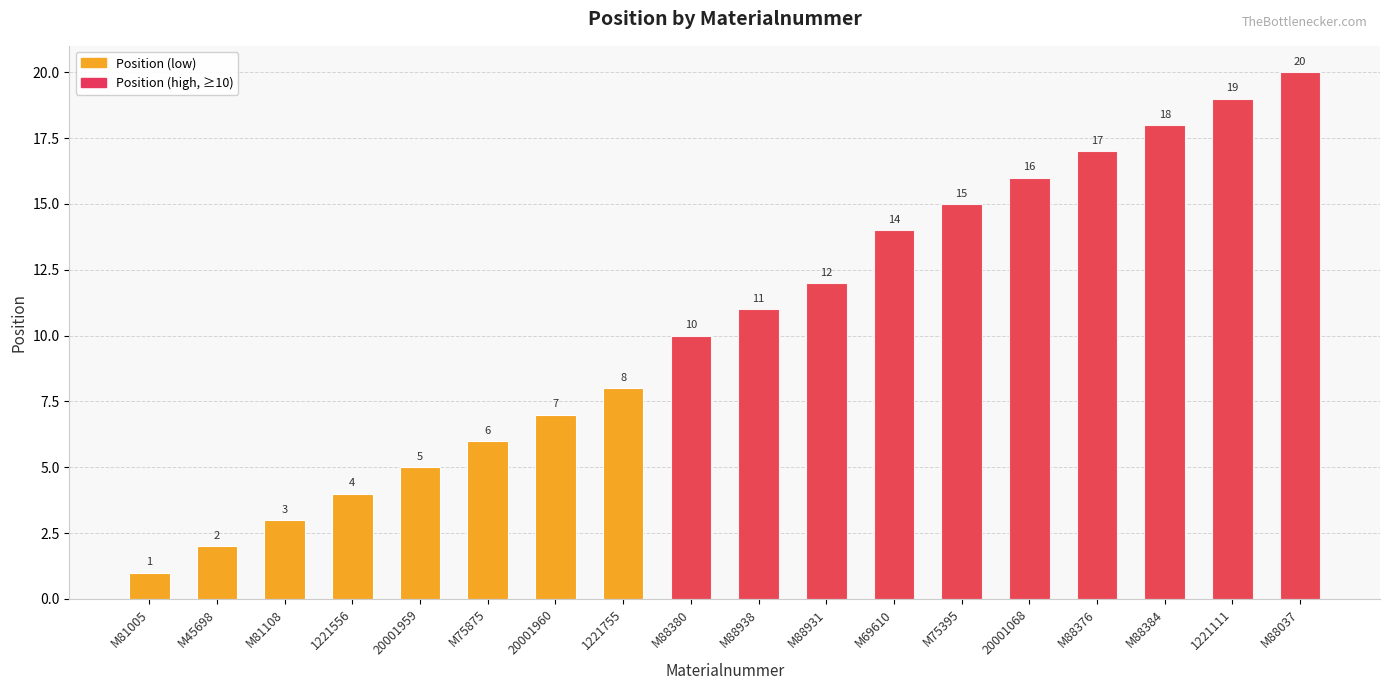

Reading left to right, extract all data points from this chart.

M81005=1	M45698=2	M81108=3	1221556=4	20001959=5	M75875=6	20001960=7	1221755=8	M88380=10	M88938=11	M88931=12	M69610=14	M75395=15	20001068=16	M88376=17	M88384=18	1221111=19	M88037=20